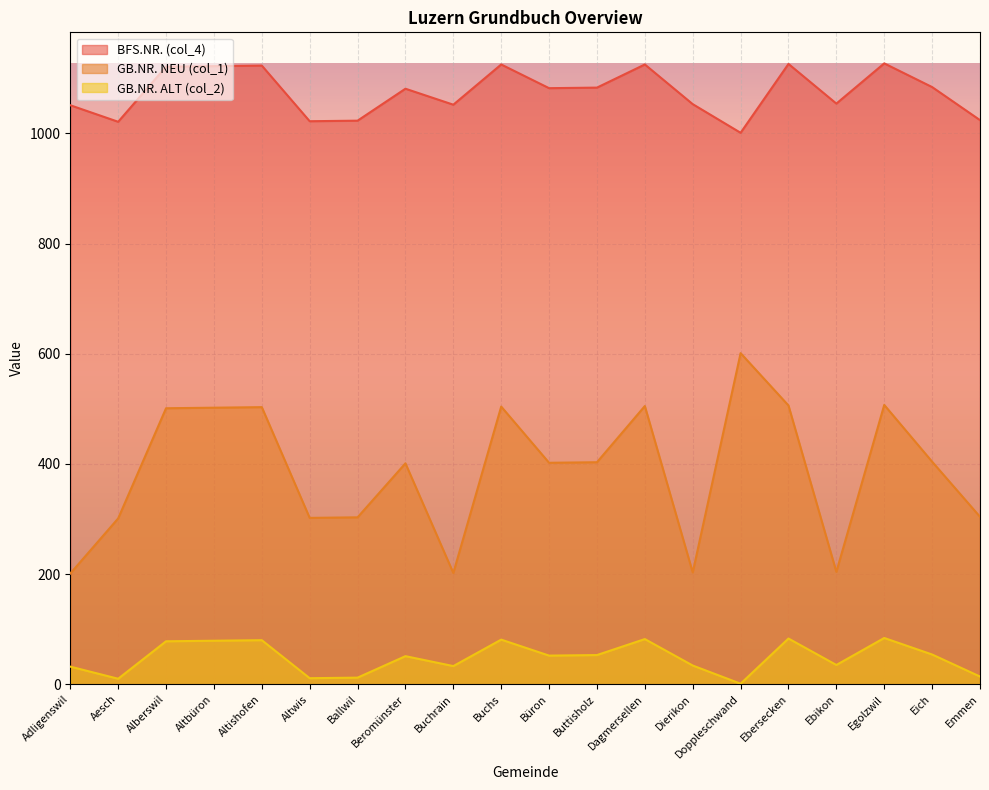

In GB.NR. NEU (col_1), how many points are higher than both neighbors (excluding endpoints)?

6